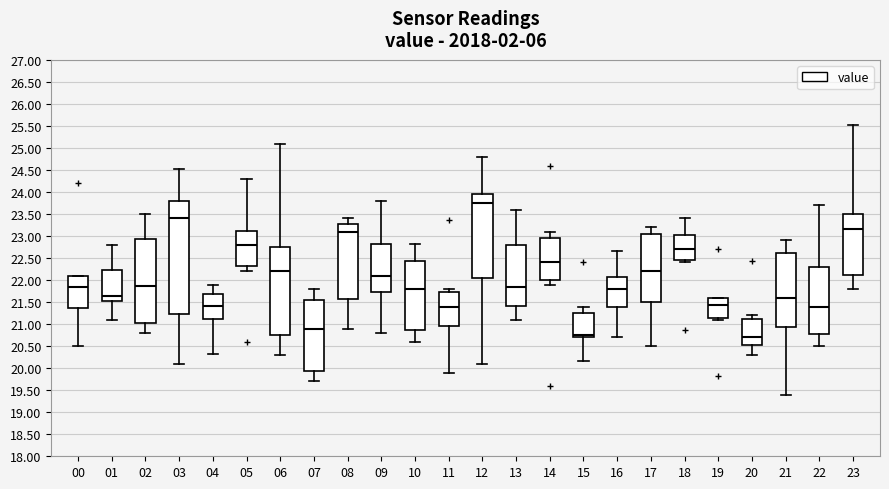

Comparing the boxes themselves (not the whiskers), which one is the tallest?

03